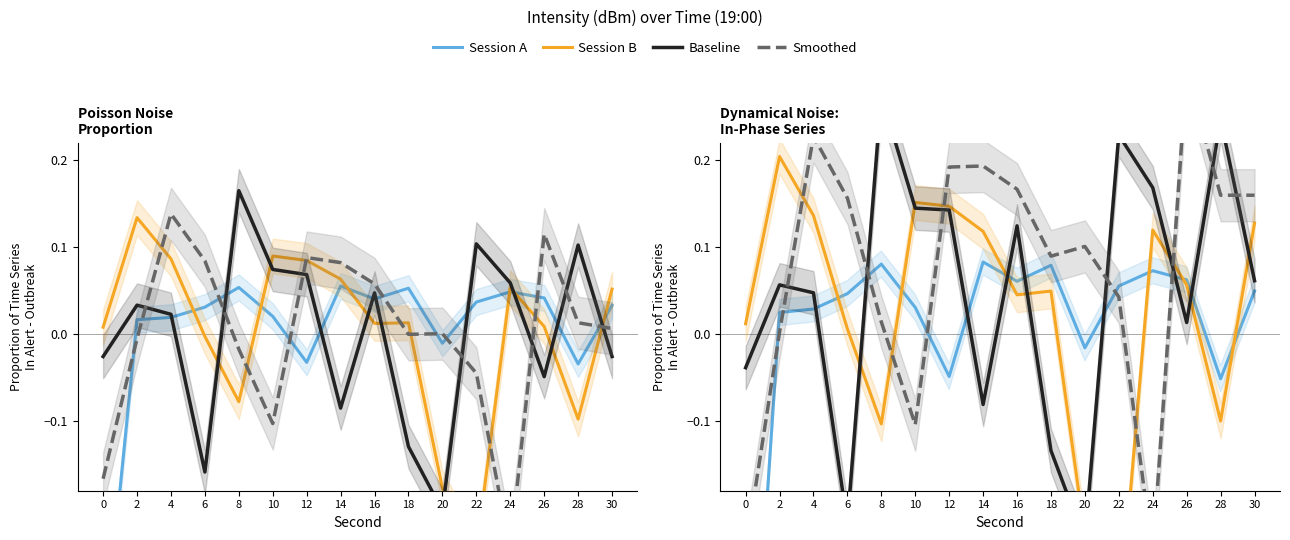

Where do Session B and Baseline first cross each other?

6 and 8